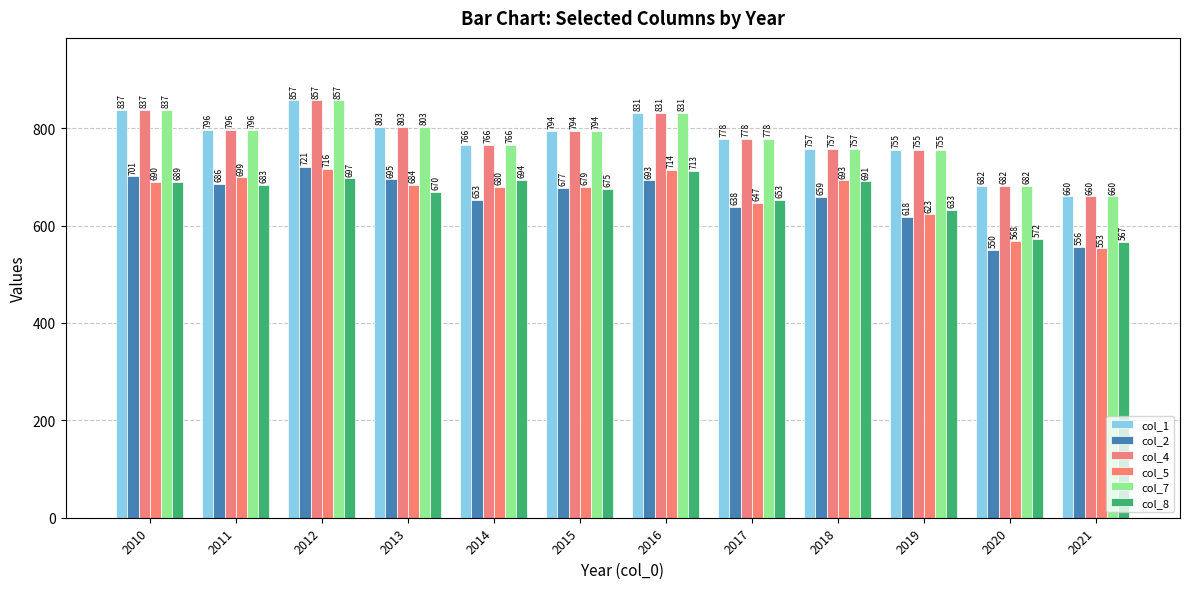

What is the total value across all series at 2016?

4613